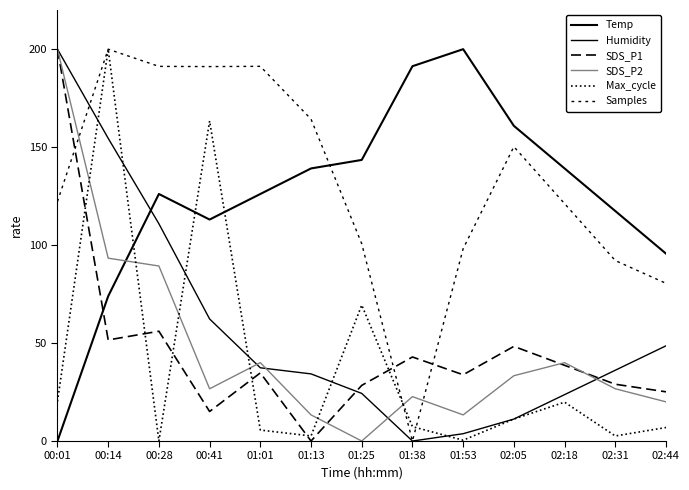

At which label does Samples reach its peak?

00:14